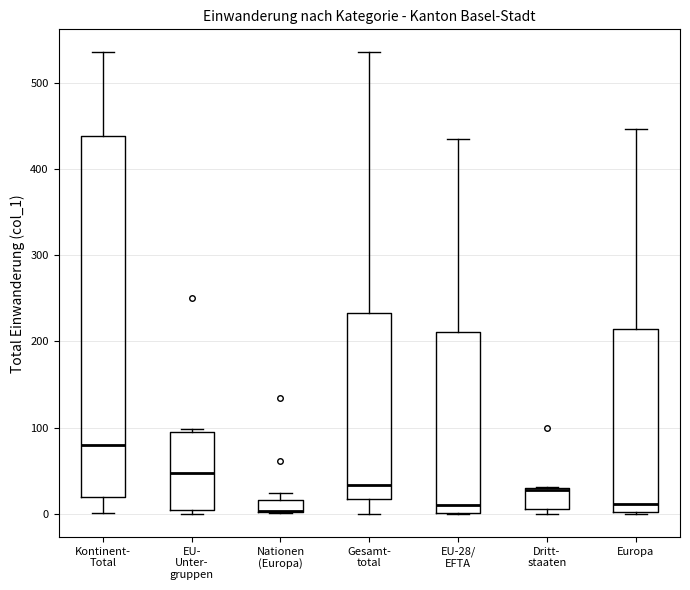

Where is the upper edge of the box for Dritt- staaten on the y-axis? The values are not printed on the chart, so give them approximately, as read against the axis.

30